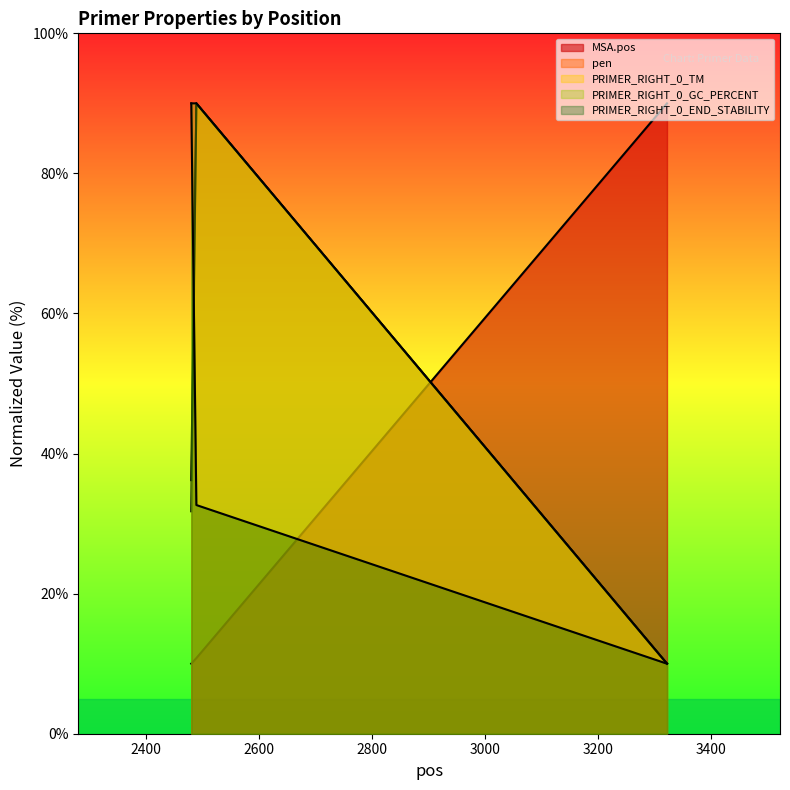

The PRIMER_RIGHT_0_GC_PERCENT series shows 14.8 at 3322. True or false?

False